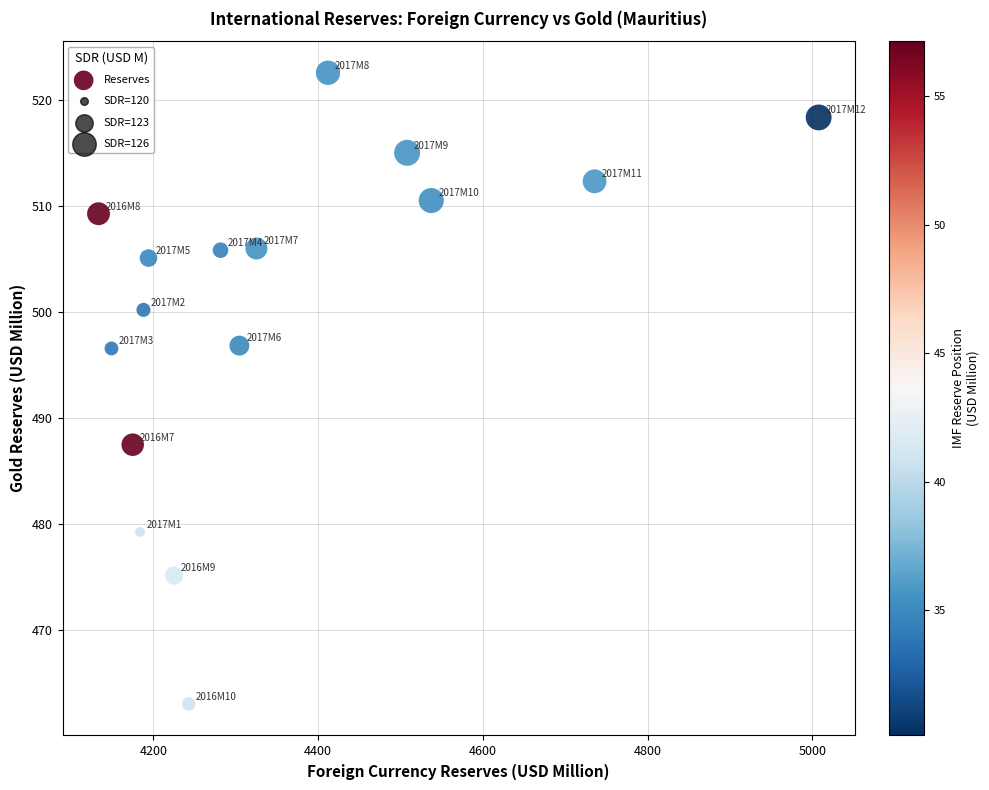

What is the range of Y values (max minus min)?

59.6